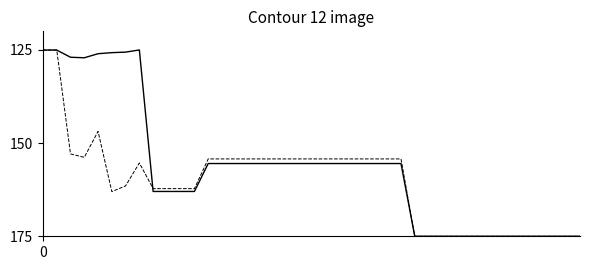

What is the greatest value displayed?

175.0